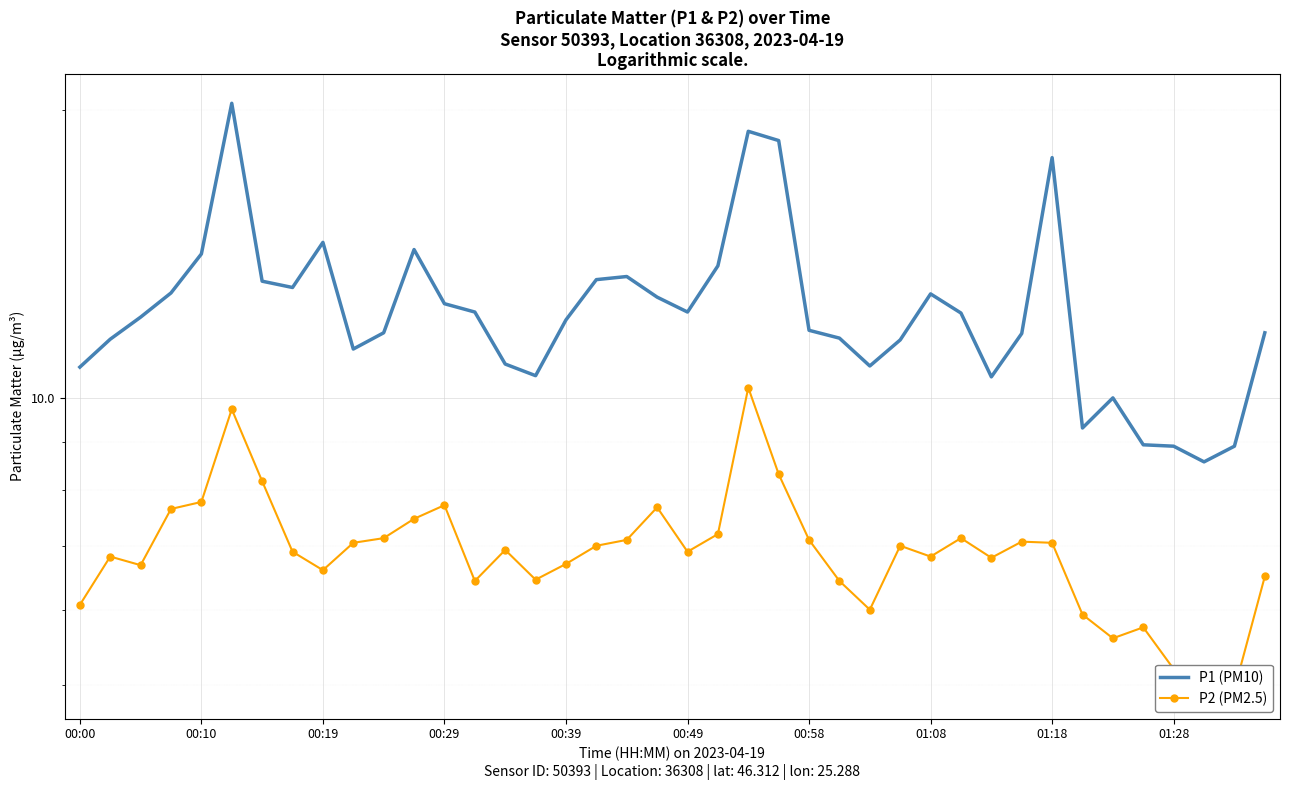

Which has a higher value, 13 or 16?

13